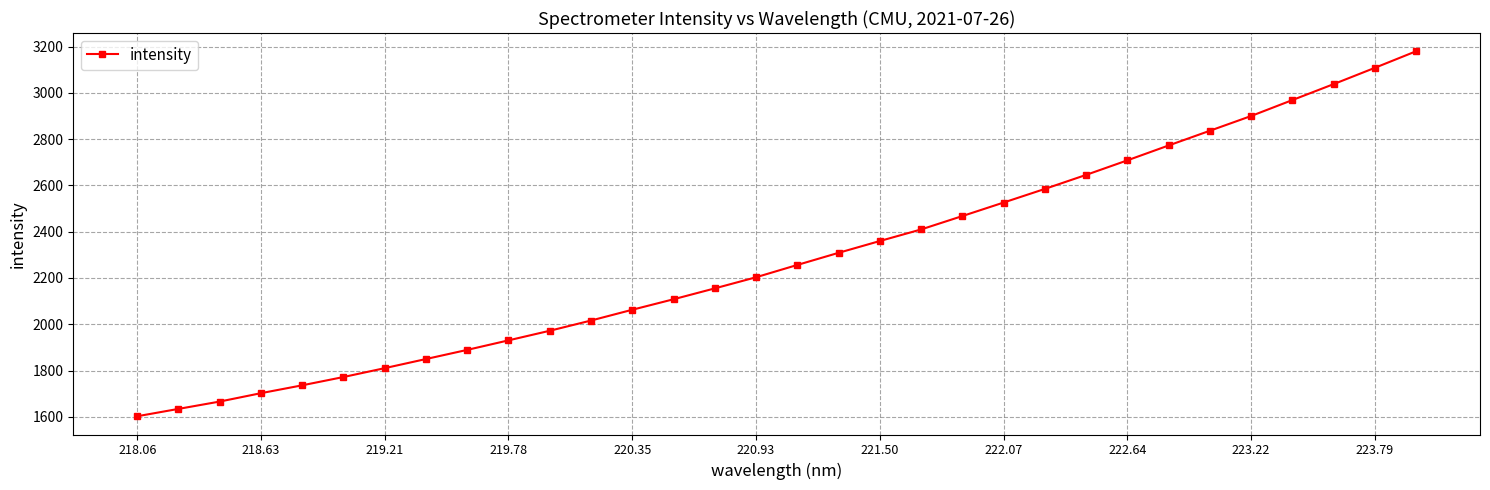

What is the minimum value shown in the chart?

1602.4